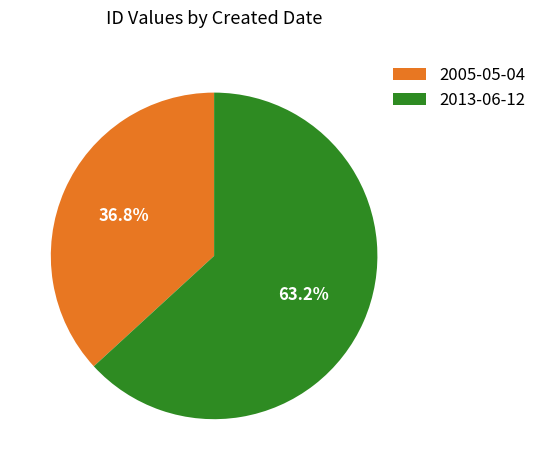

The 2013-06-12 slice represents 63% of the pie. True or false?

True